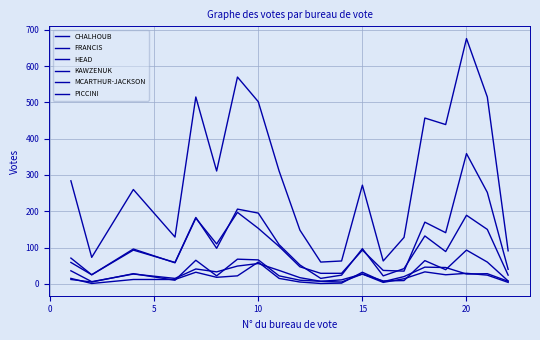

True or false: FRANCIS and CHALHOUB cross at least once.

True